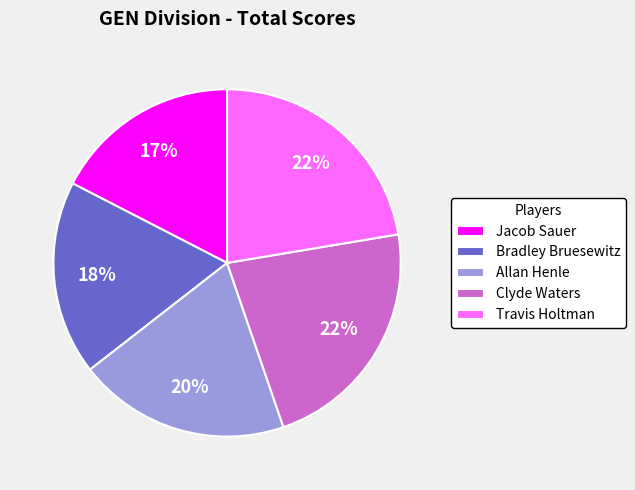

What percentage is the Travis Holtman slice, to the nearest percent?

22%